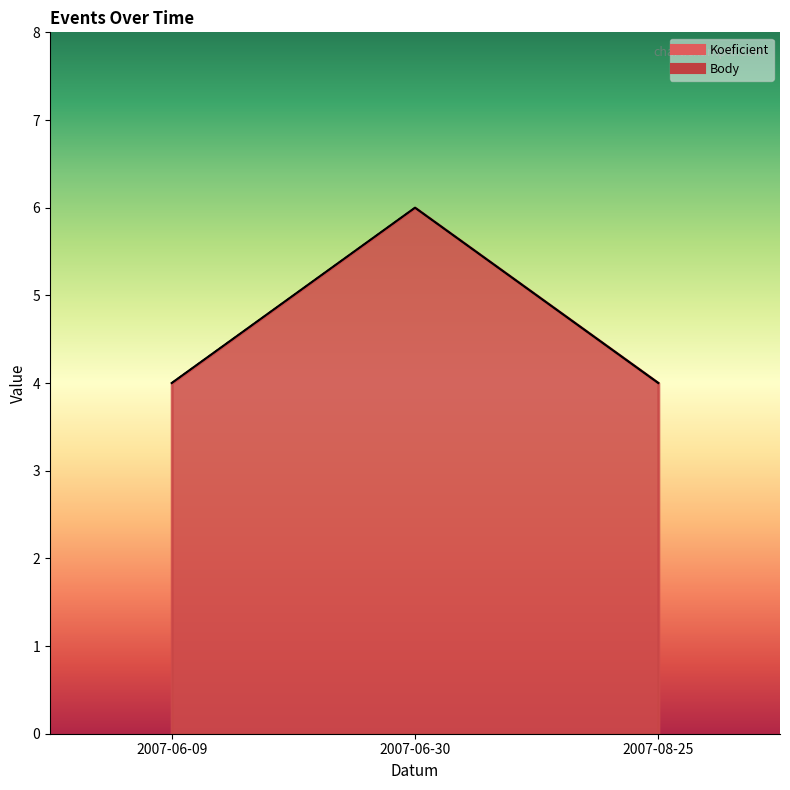

True or false: Koeficient has a value of 4 at 2007-08-25.

True